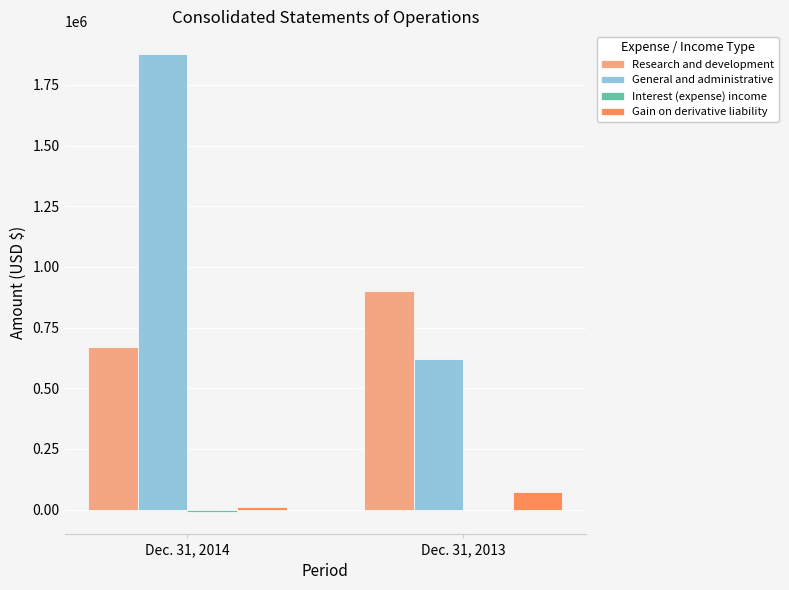

Are the bars grouped side by side (vs. stacked)?

Yes